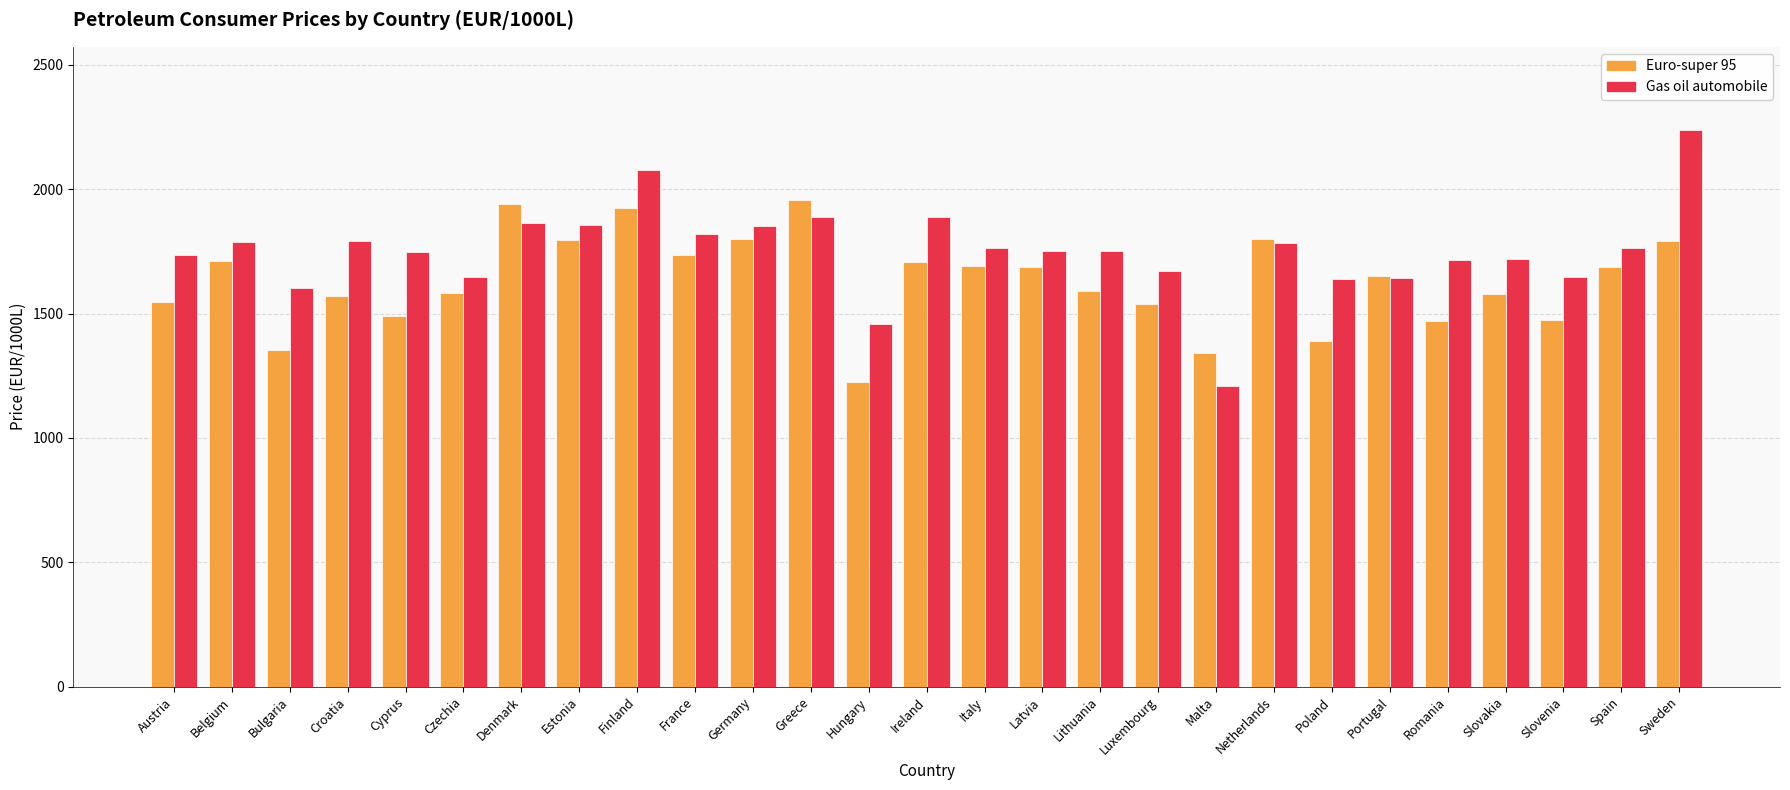

What is the difference between the Gas oil automobile values at Latvia and Croatia?

38.2